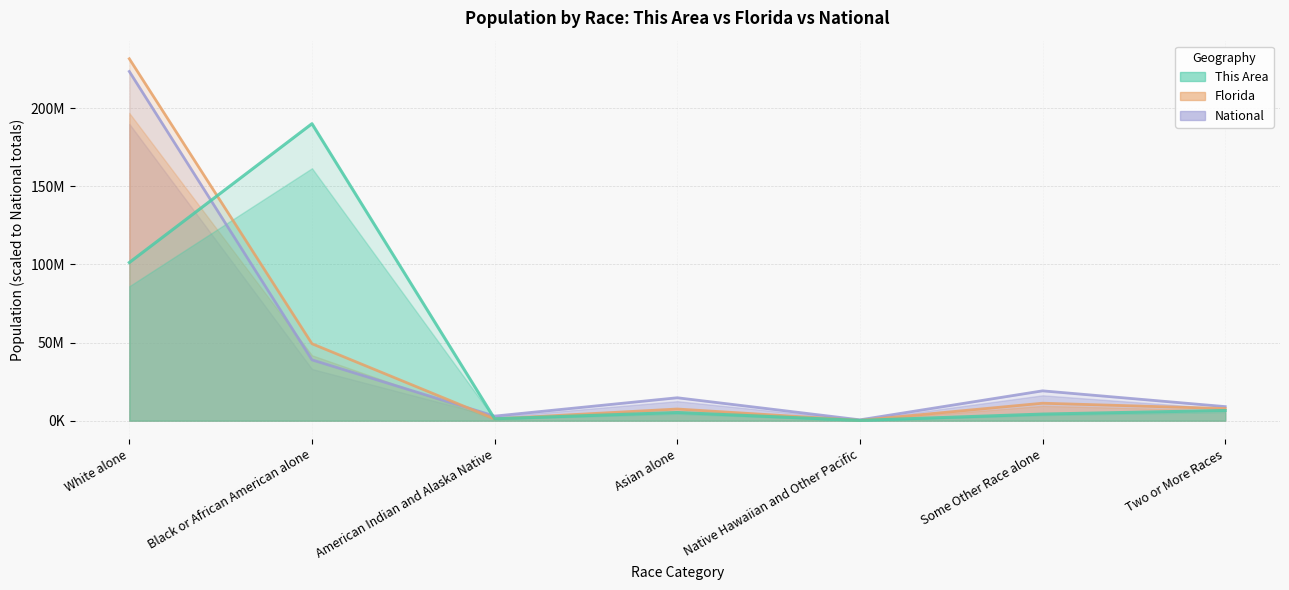

Reading right to left, transcribe all the data shown in this chart.

This Area: Two or More Races=6523262.1	Some Other Race alone=4217151.2	Native Hawaiian and Other Pacific=179160.0	Asian alone=5230094.3	American Indian and Alaska Native=1233447.8	Black or African American alone=190116340.8	White alone=101246081.7
Florida: Two or More Races=7760418.8	Some Other Race alone=11185399.9	Native Hawaiian and Other Pacific=201754.4	Asian alone=7468838.8	American Indian and Alaska Native=1173446.9	Black or African American alone=49262206.0	White alone=231693473.1
National: Two or More Races=9009073.0	Some Other Race alone=19107368.0	Native Hawaiian and Other Pacific=540013.0	Asian alone=14674252.0	American Indian and Alaska Native=2932248.0	Black or African American alone=38929319.0	White alone=223553265.0